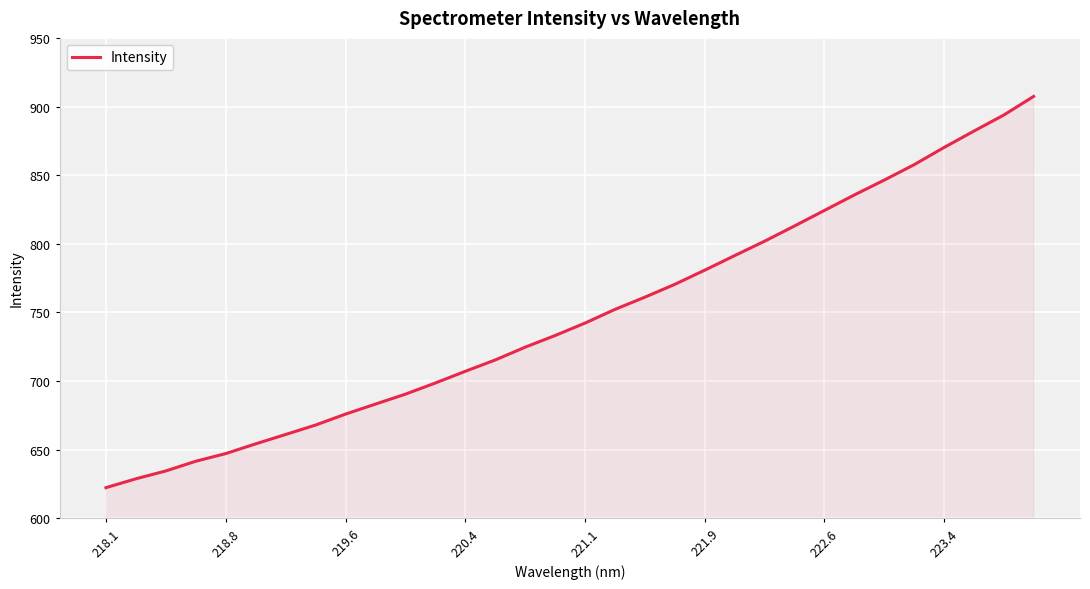

What is the minimum value shown in the chart?

622.3